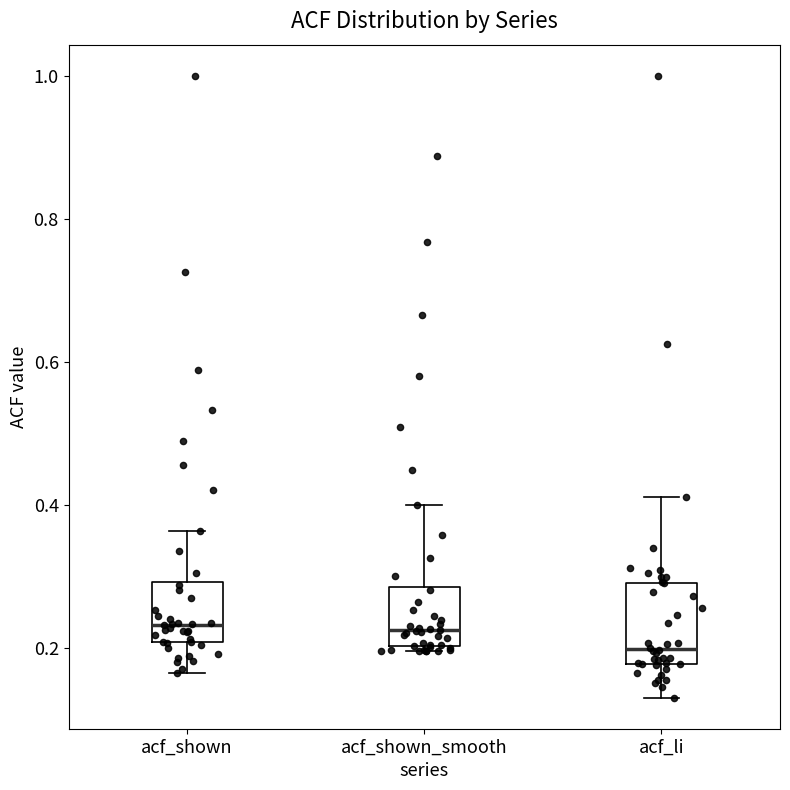

Reading left to right, transcribe this box plot: for each box, give where its median line is, the range the box spans, and where its two whiskers end, as read against the y-axis. The values are not printed on the chart, so give them approximately, as read against the axis.

acf_shown: median 0.24, box 0.20 to 0.30, whiskers 0.16 to 0.36
acf_shown_smooth: median 0.22, box 0.20 to 0.28, whiskers 0.20 (just below the box's lower edge) to 0.40
acf_li: median 0.20, box 0.18 to 0.30, whiskers 0.14 to 0.42